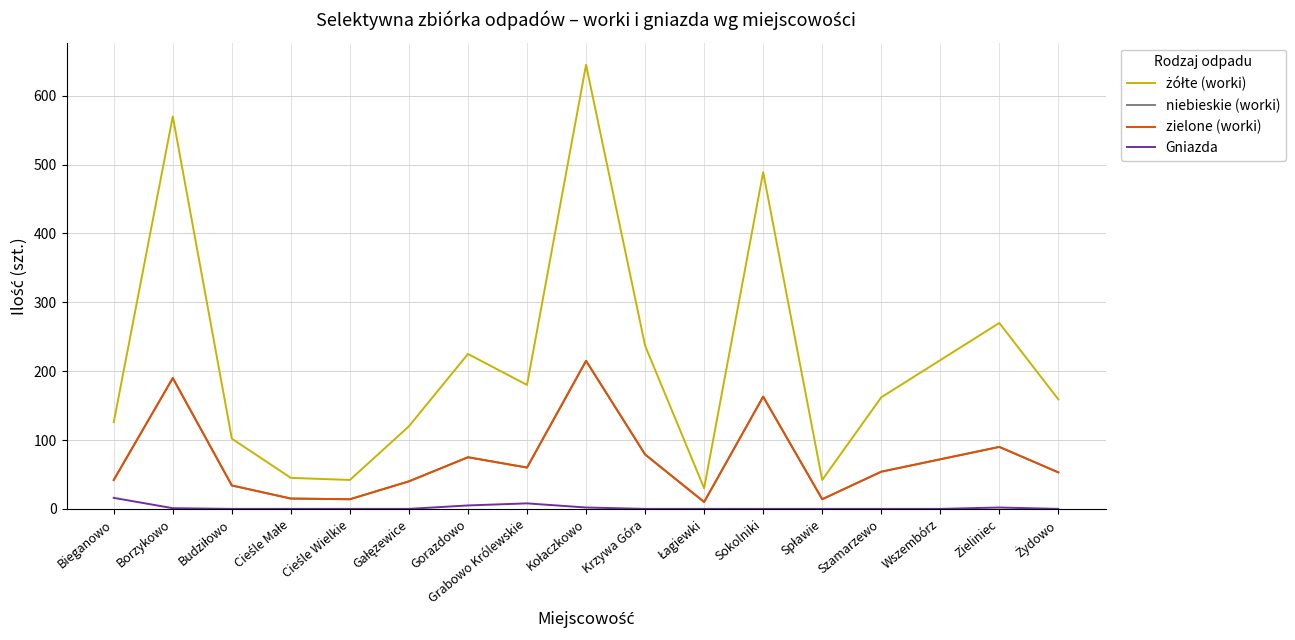

How many interior local peaks does the Gniazda series have?

2